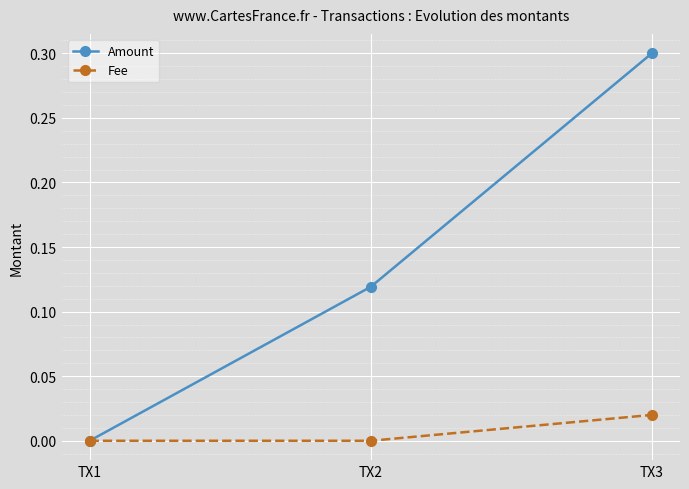

At which label does Amount reach its minimum?

TX1